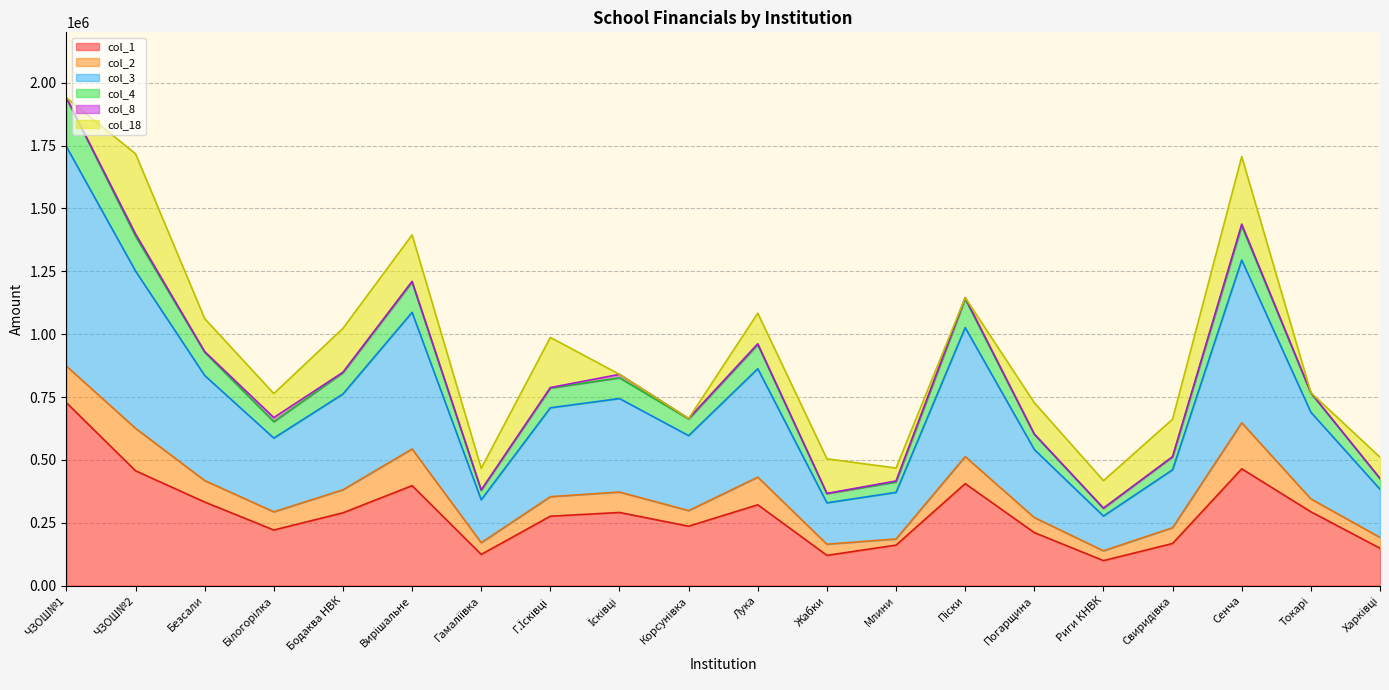

At which category does col_4 reach its first local peak?

Вирішальне